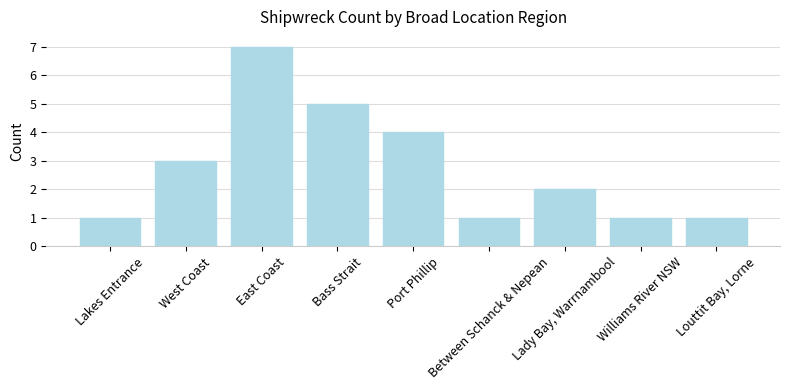

What position from the right is Port Phillip?

5